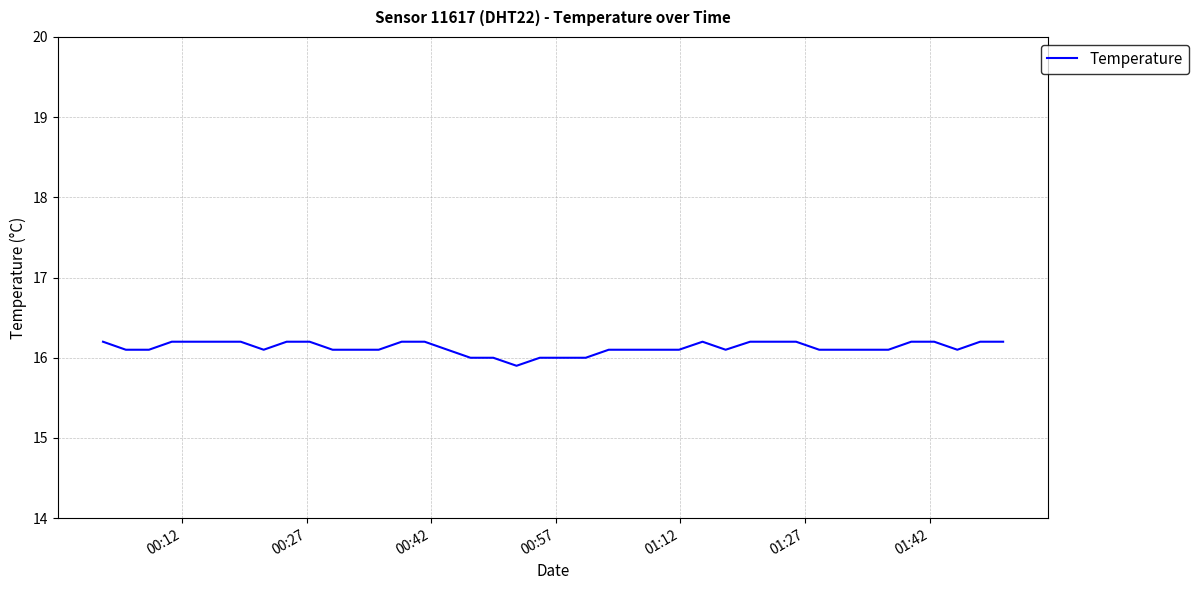

What is the maximum value shown in the chart?

16.2